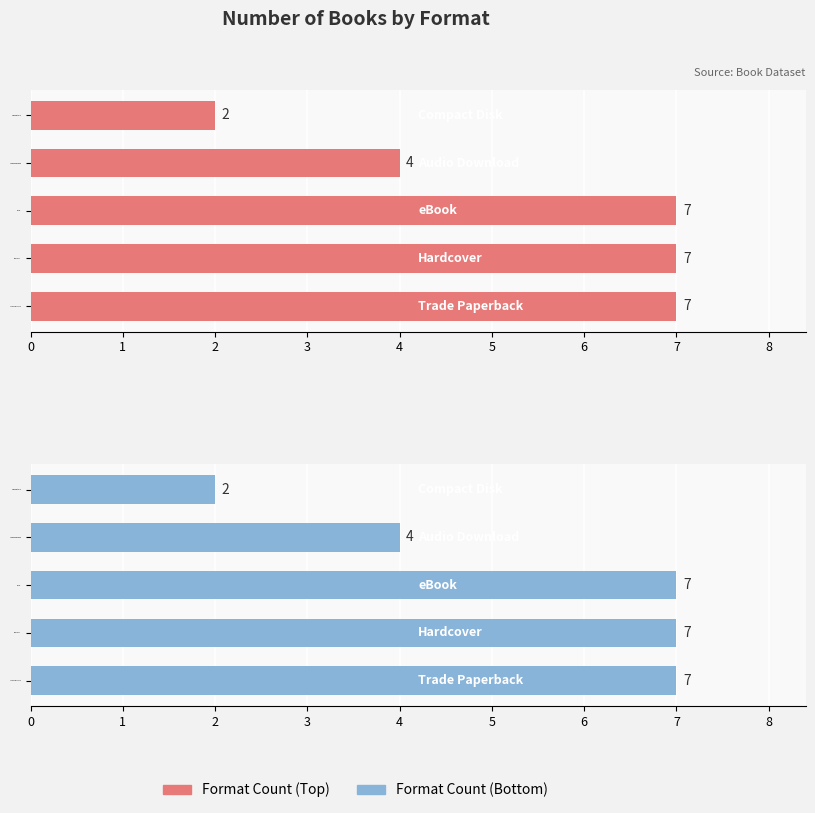

How many values in the Format Count (Bottom) series are below 7?

2